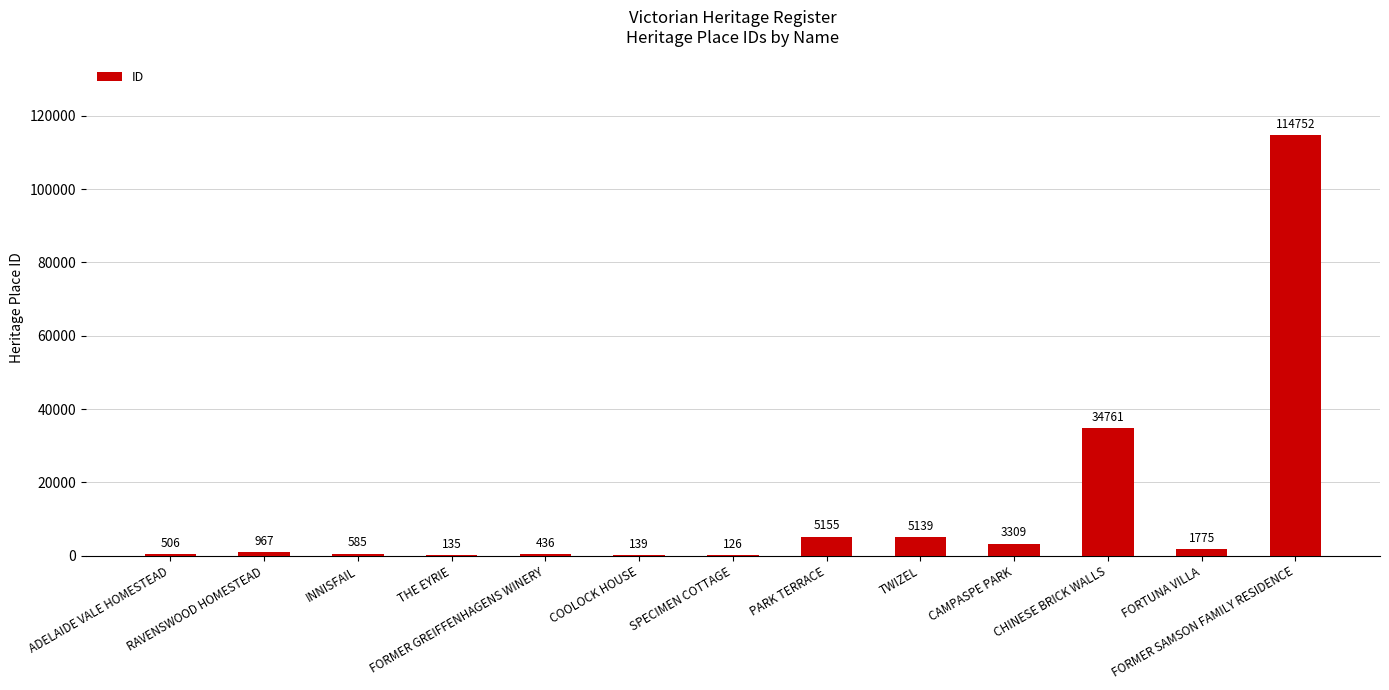

How many distinct data groups are displayed?

1